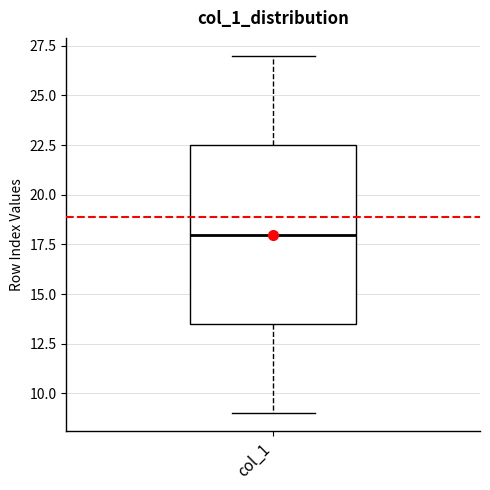

Transcribe this box plot: give where the median line is, the range the box spans, and where the two whiskers end, as read against the y-axis. The values are not printed on the chart, so give them approximately, as read against the axis.

median 18.0, box 13.5 to 22.5, whiskers 9.0 to 27.0